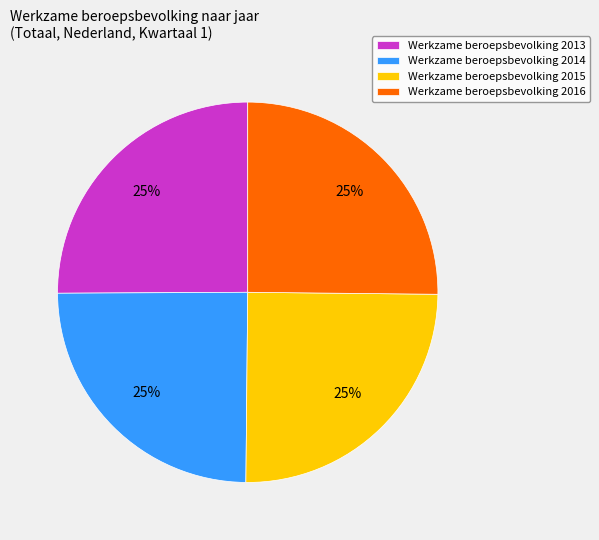

Approximately how many times larger is the value at Werkzame beroepsbevolking 2015 compared to Werkzame beroepsbevolking 2013?

1.0